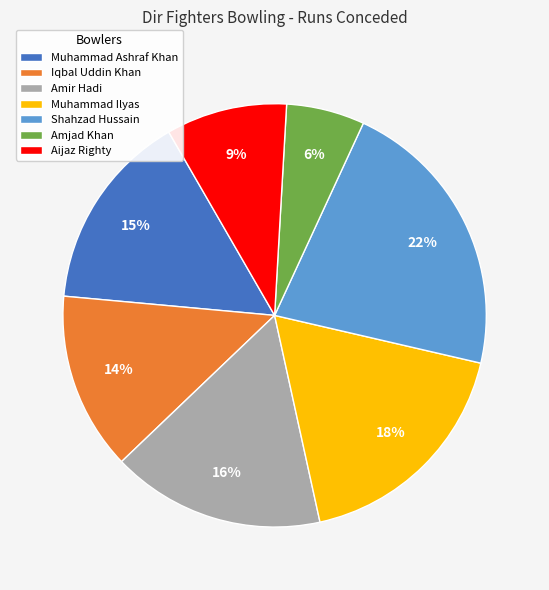

True or false: Muhammad Ilyas accounts for 11% of the total.

False